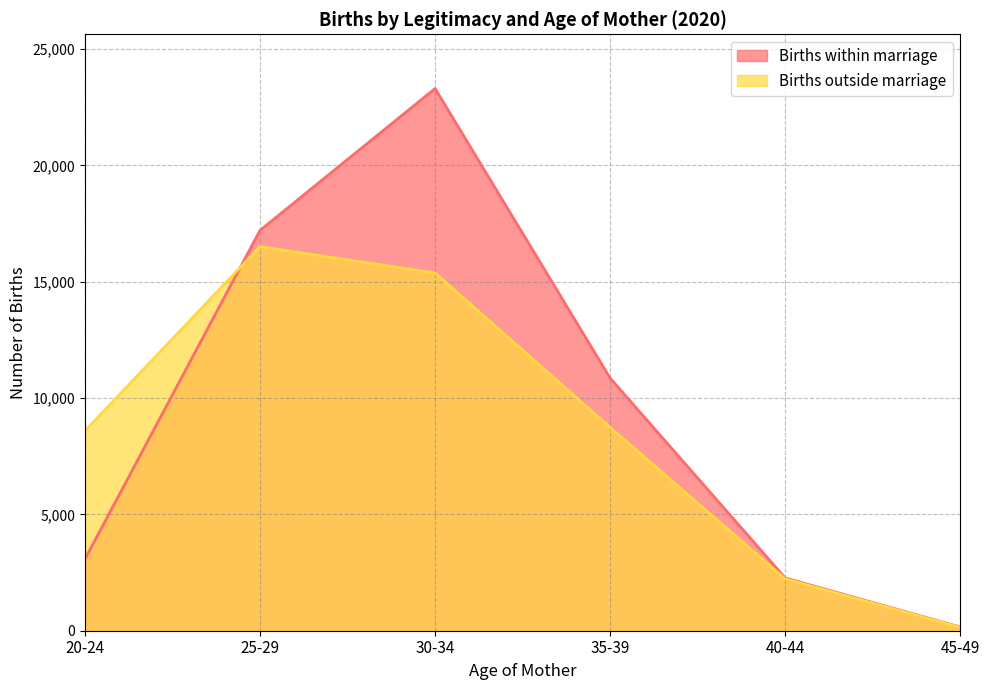

What is the sum of all Births outside marriage values?

51576